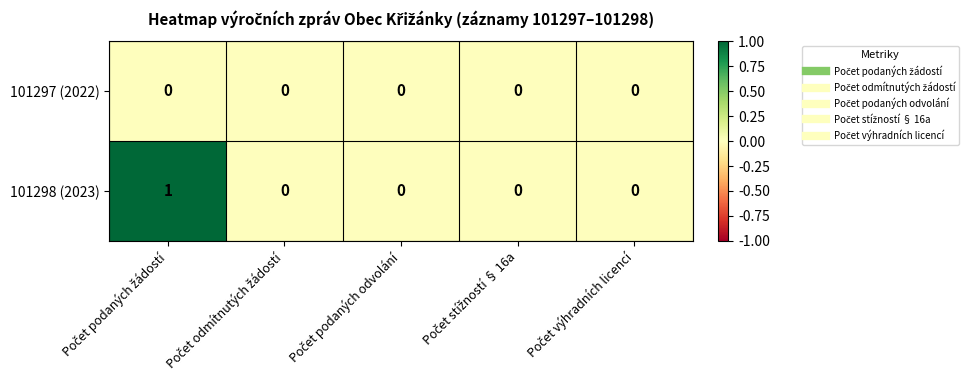

How many 101298 (2023) values are between 0 and 1?

5